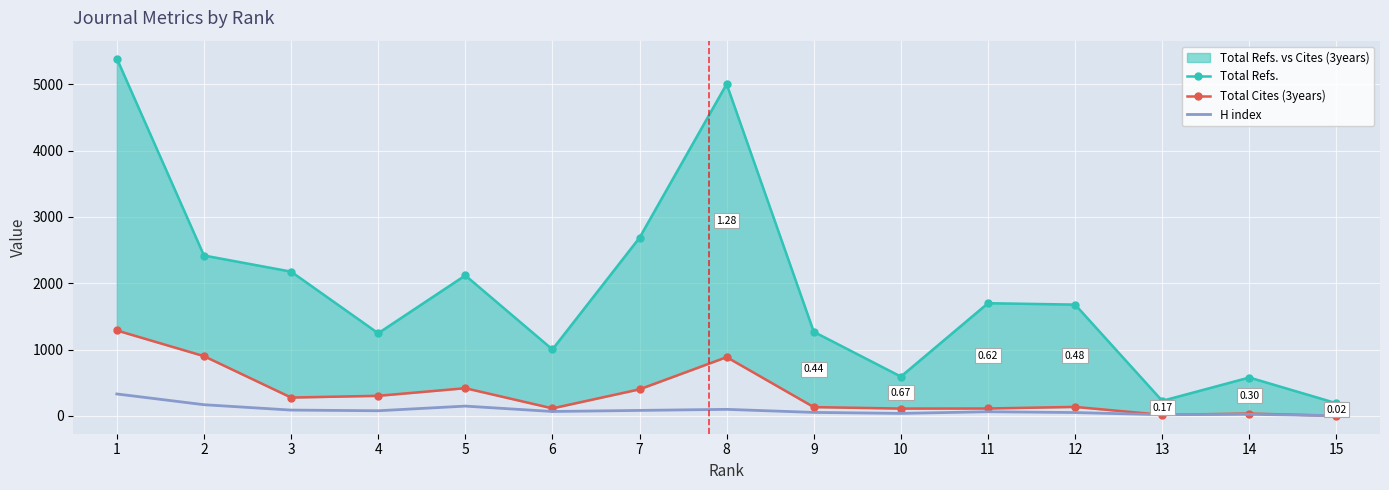

In H index, how many points are higher than both neighbors (excluding endpoints)?

4